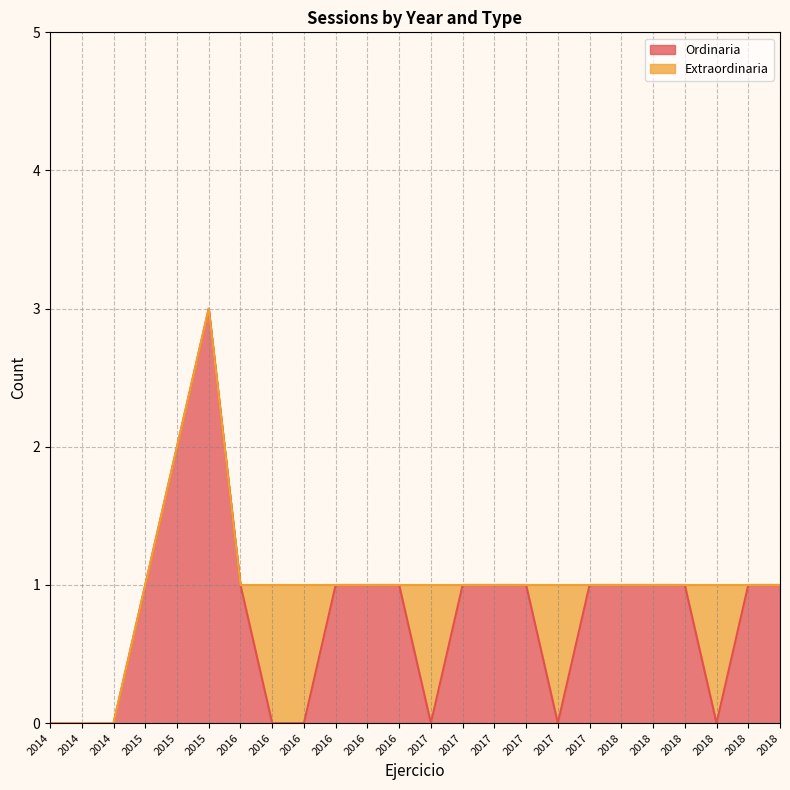

List the labels in order of value, largest first.

2015, 2015, 2015, 2016, 2016, 2016, 2016, 2017, 2017, 2017, 2017, 2018, 2018, 2018, 2018, 2018, 2014, 2014, 2014, 2016, 2016, 2017, 2017, 2018